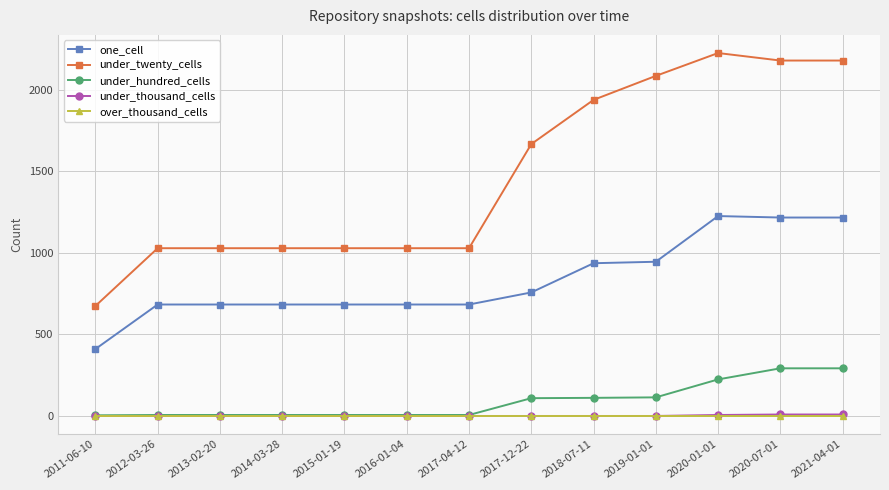

What is the maximum value for one_cell?

1225